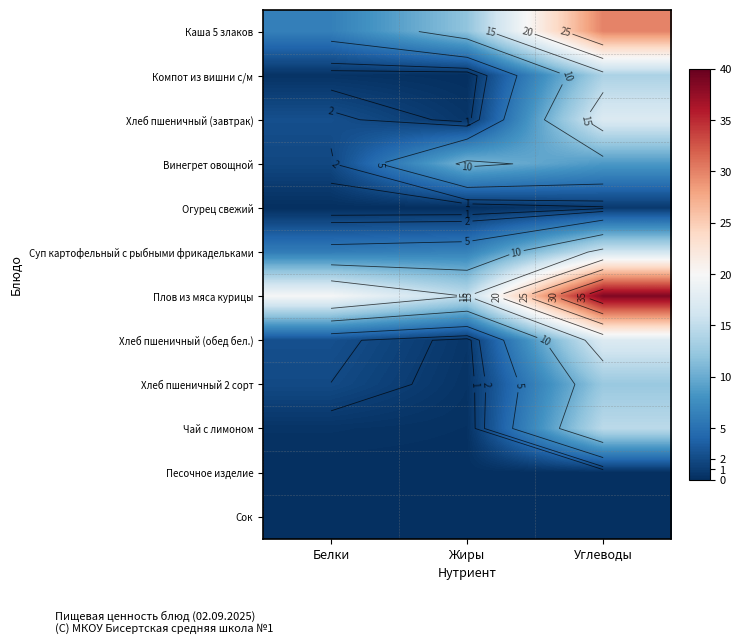

Is the value of Каша 5 злаков at Углеводы greater than the value of Песочное изделие at Углеводы?

Yes